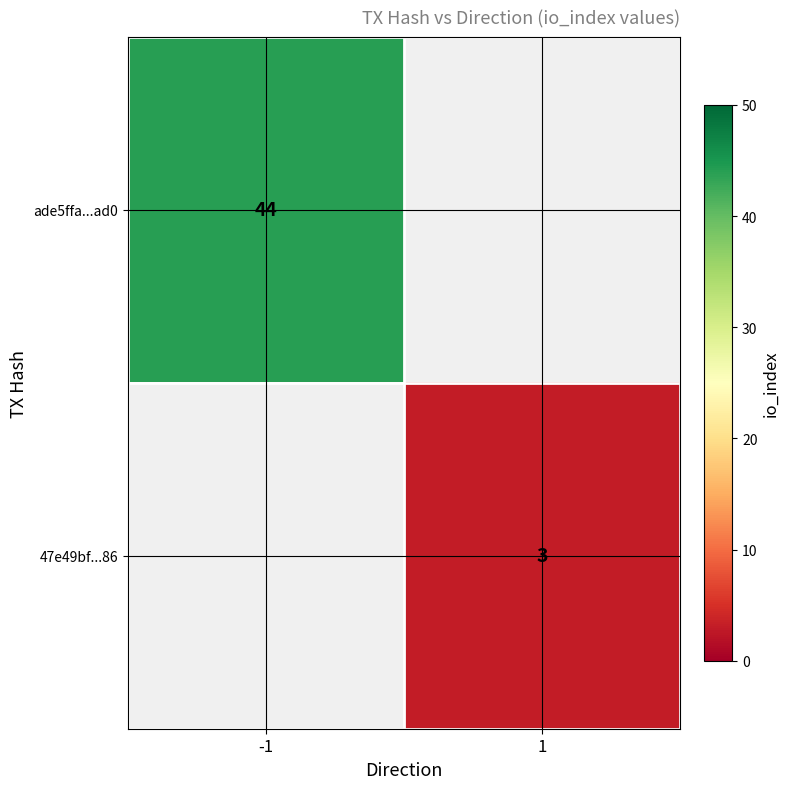

What is the maximum value shown in the chart?

44.0